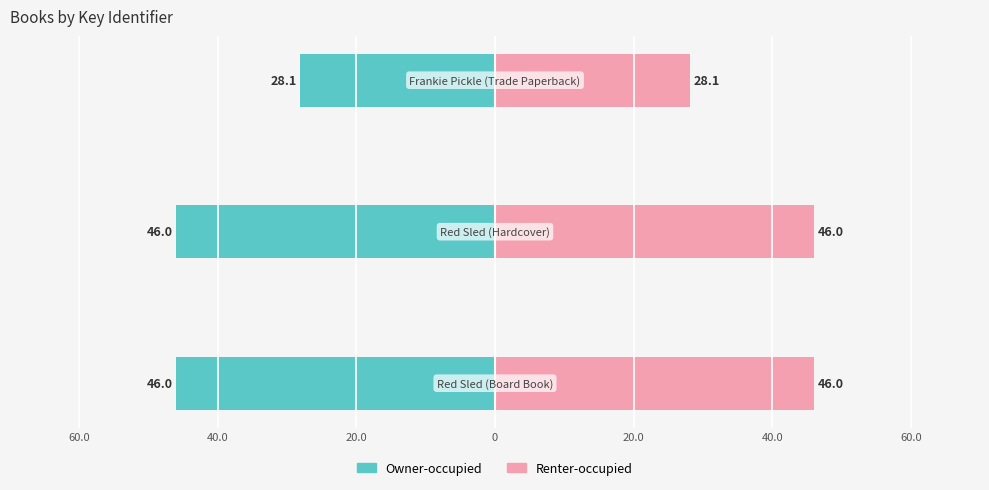

Rank the series by their average value, from highest to lowest.

Renter-occupied, Owner-occupied